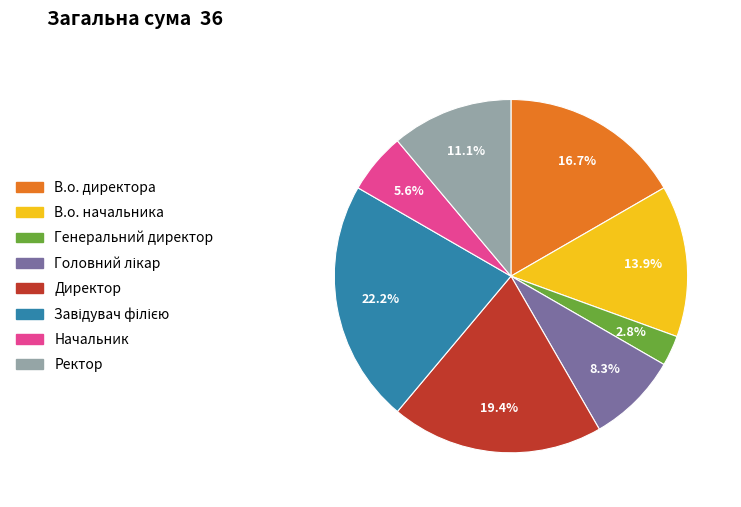

What percentage do Директор and В.о. директора together represent?

36.1%